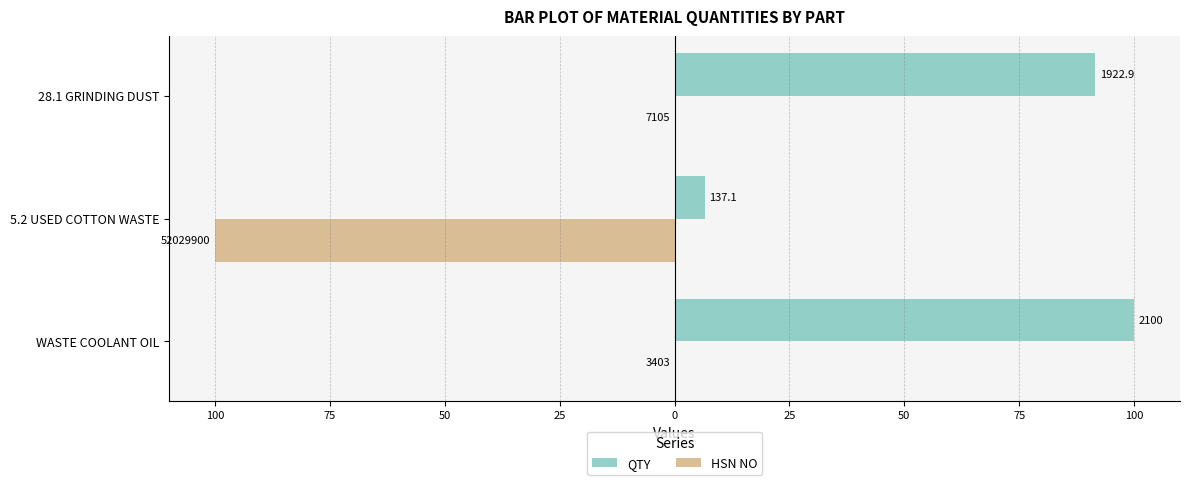

What are all the series names shown in the legend?

QTY, HSN NO